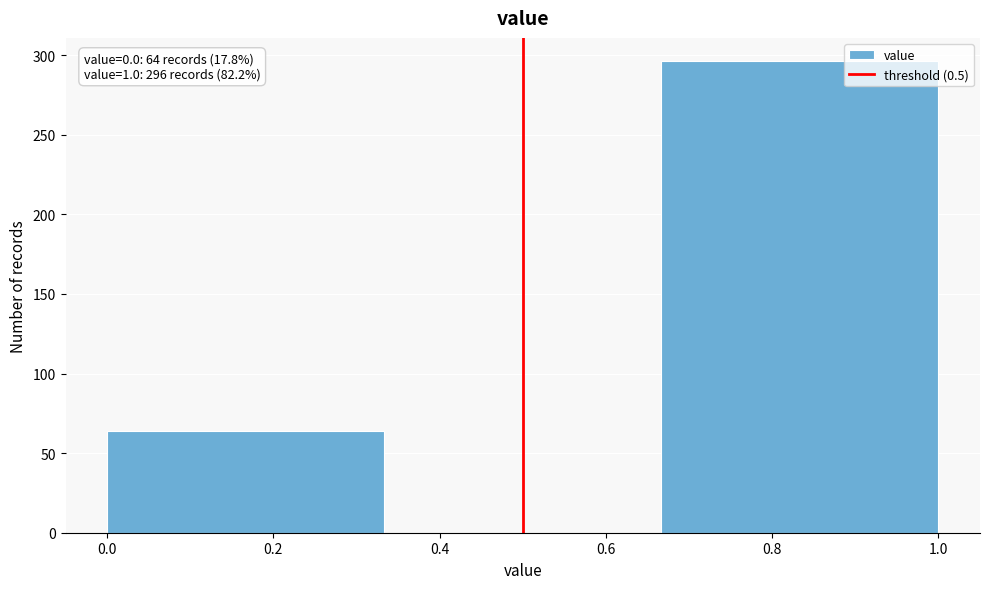

Over which range of the x-axis is the bar tallest?

0.66 to 1.00